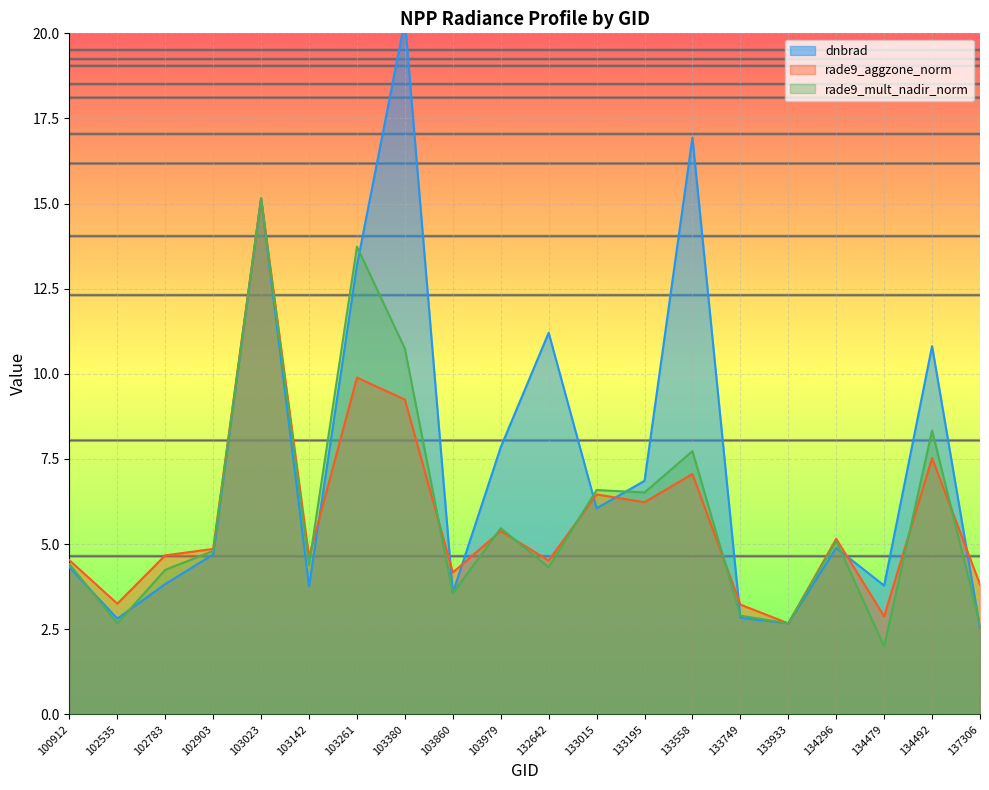

Between 102903 and 103979, which is larger?

103979